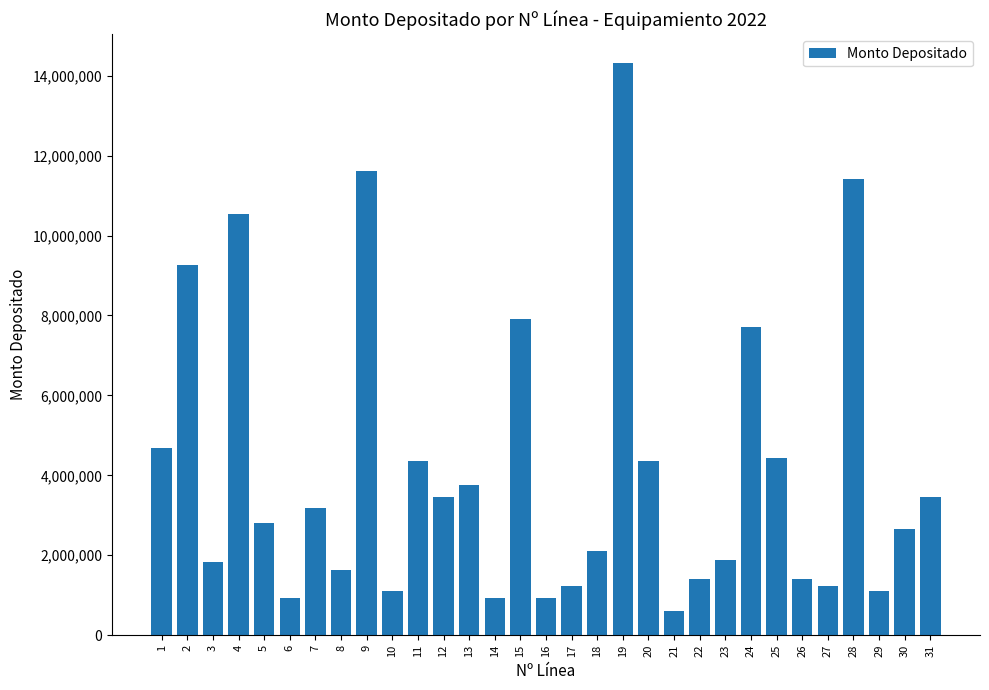

Where does the data first go above 2804442?

1